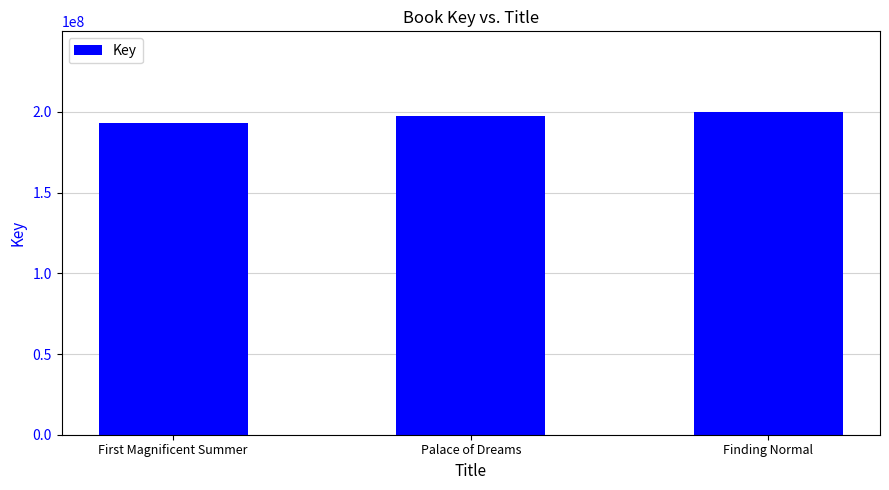

Is it true that the value at Finding Normal is 199990536?

True